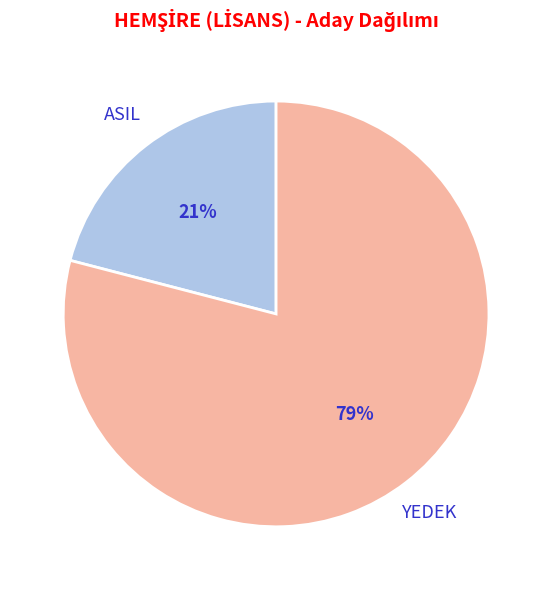

Which category accounts for the majority?

YEDEK